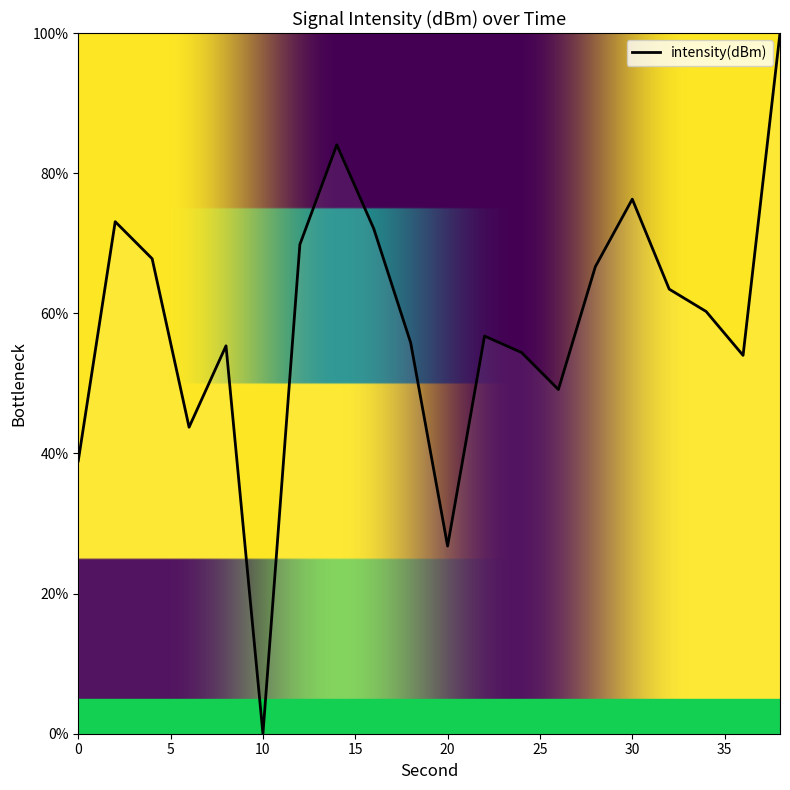

What is the maximum value shown in the chart?

100.0